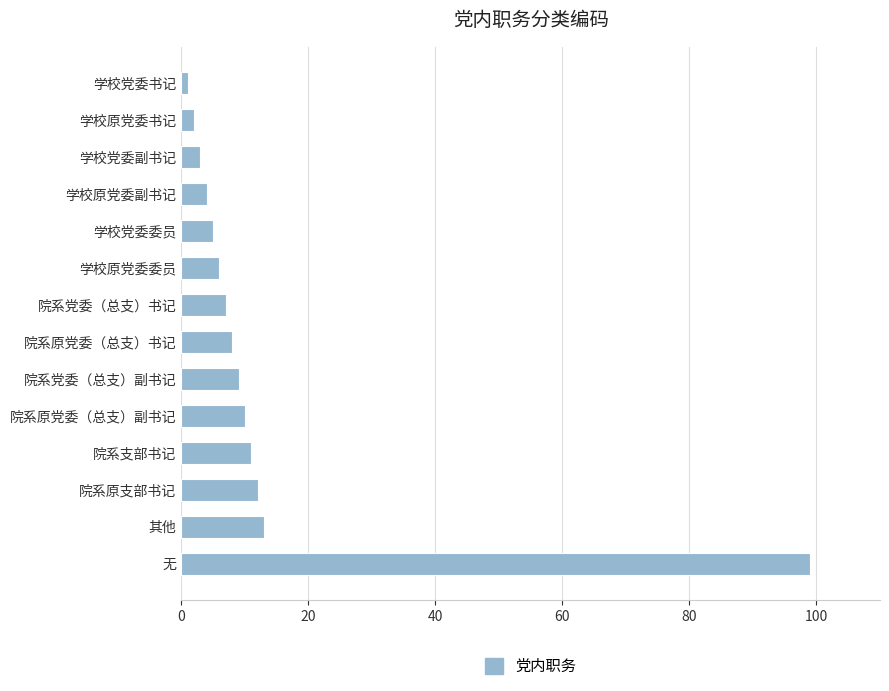

True or false: the data shows 12 at 院系党委（总支）书记.

False